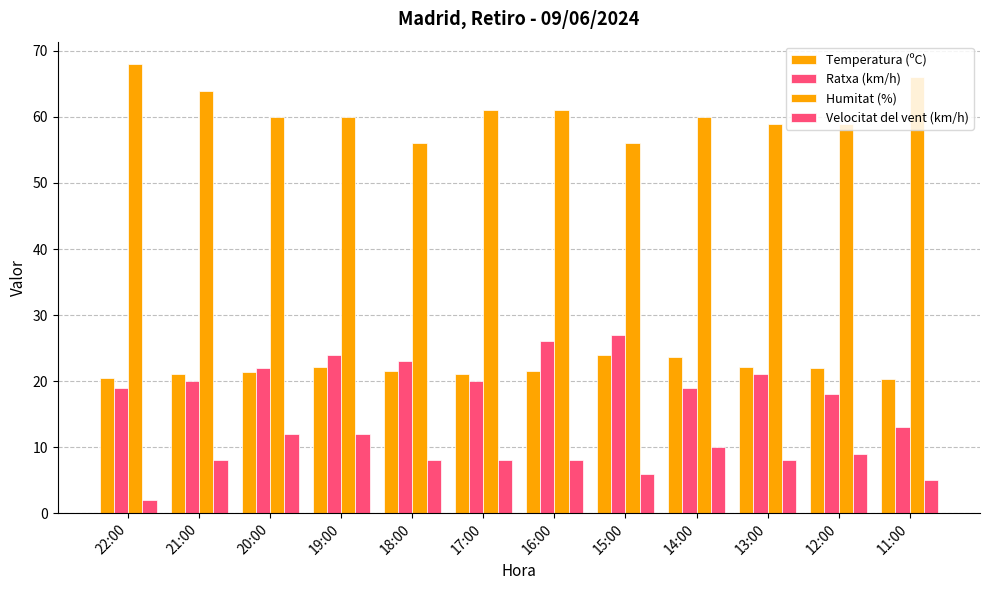

At which label does Velocitat del vent (km/h) reach its peak?

20:00